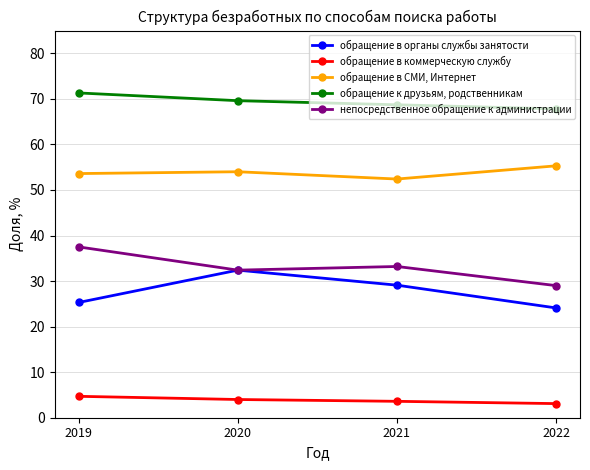

What is the sum of the обращение в органы службы занятости values at 2022 and 2021?

53.2